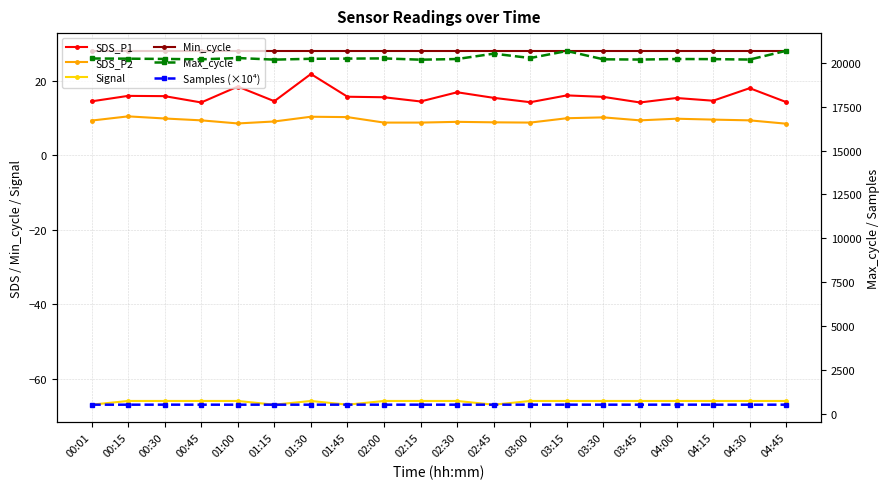

What is the value of the Samples (×10⁴) point at the 4th from the left?

505.2